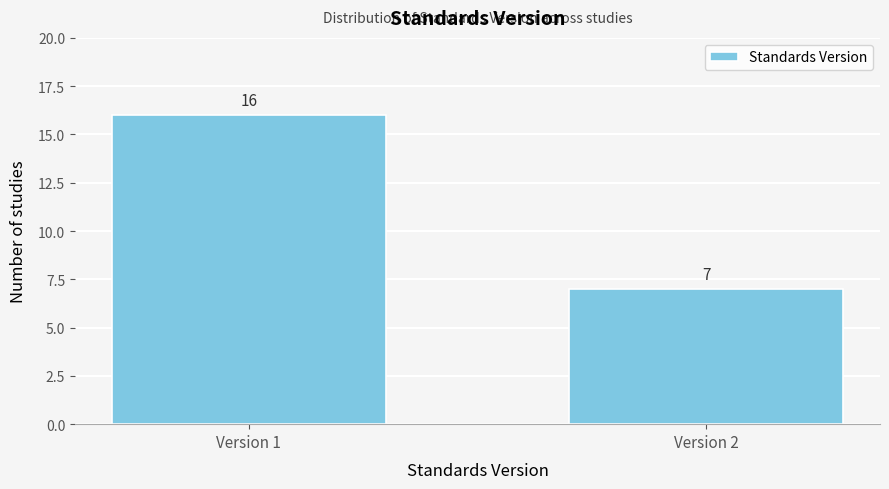

Reading left to right, list all the values displayed in this chart.

Version 1=16	Version 2=7